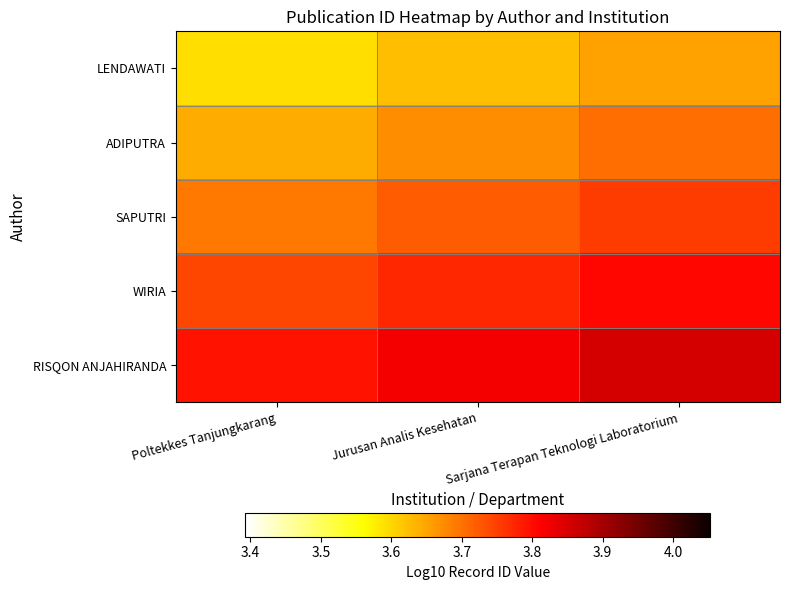

List the series in order of their overall mean, highest first.

RISQON ANJAHIRANDA, WIRIA, SAPUTRI, ADIPUTRA, LENDAWATI